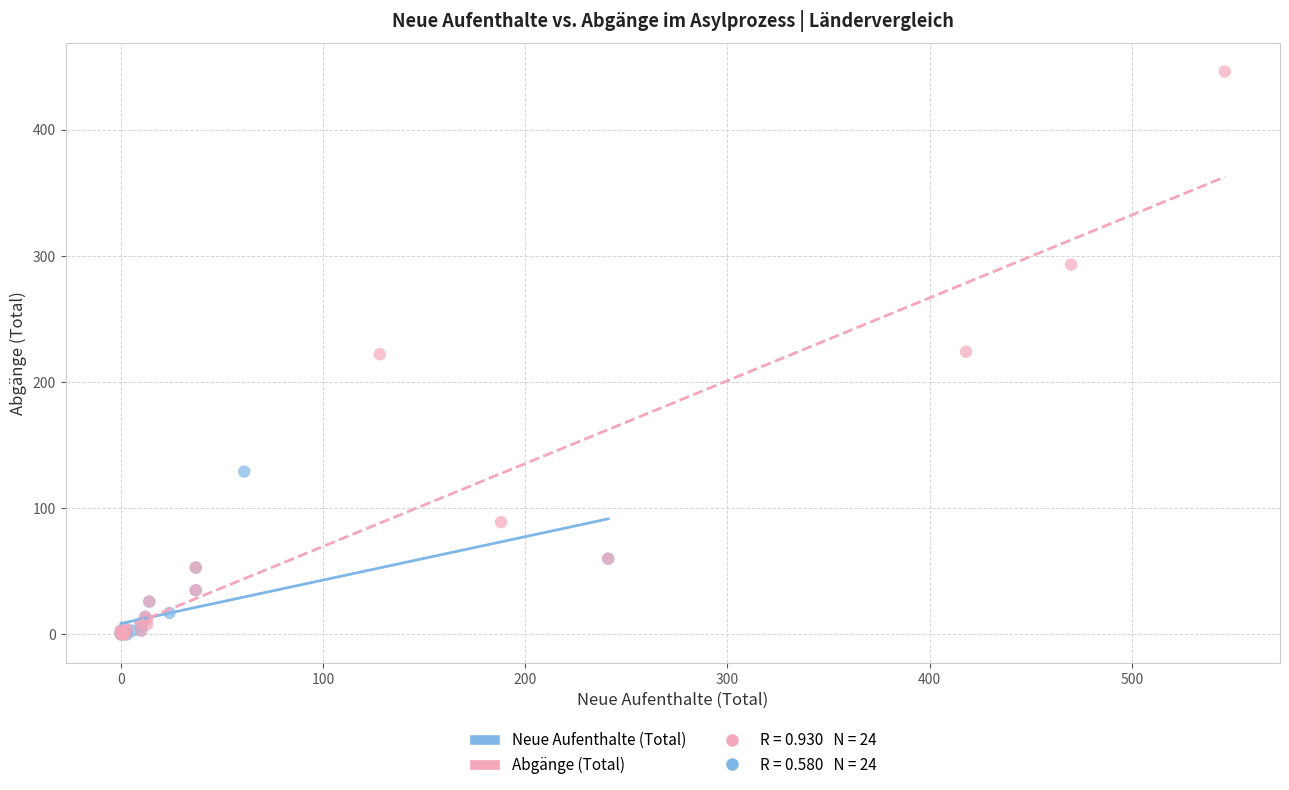

Which series contains the highest Y value?

Abgänge (Total)